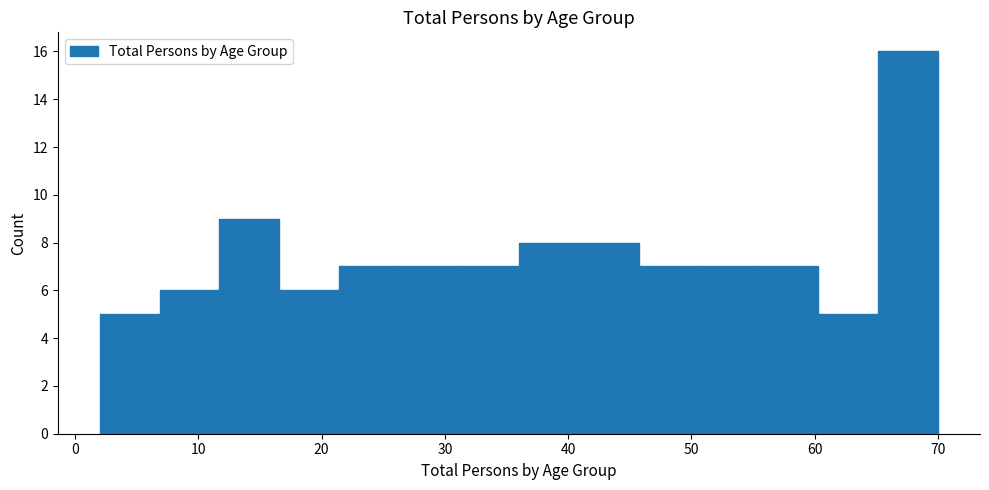

What is the height of the bar covering 26 to 31 on the x-axis? Neither the bar edges nor the heights are printed on the chart, so give them approximately, as read against the axes.

7